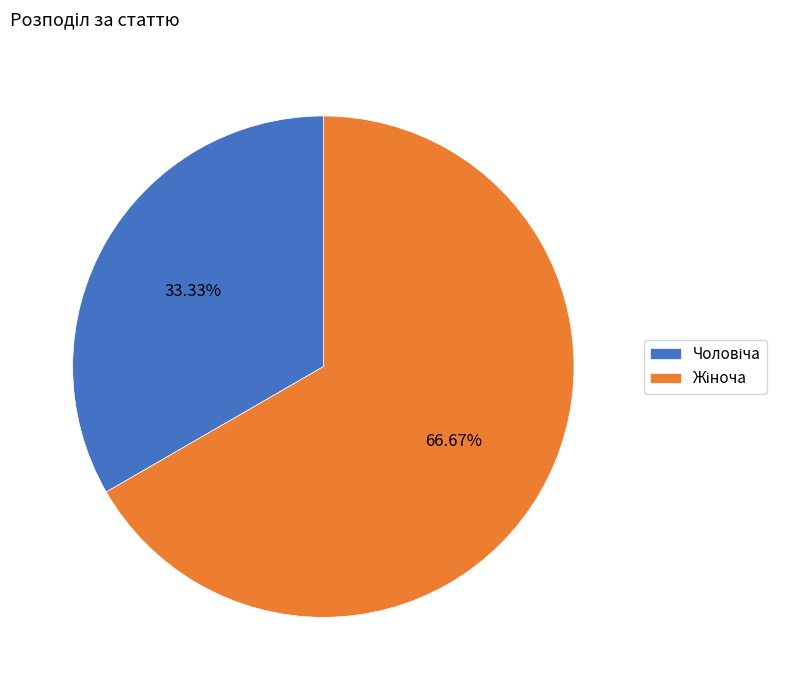

To the nearest percent, what is the difference between the Чоловіча and Жіноча slice percentages?

33%